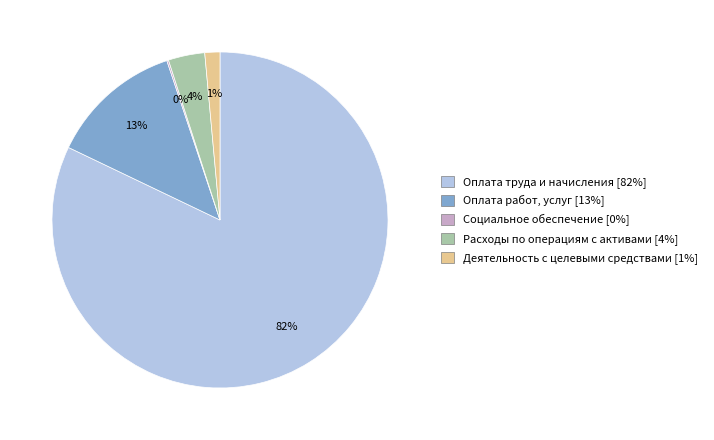

What percentage is the Оплата работ, услуг slice, to the nearest percent?

13%